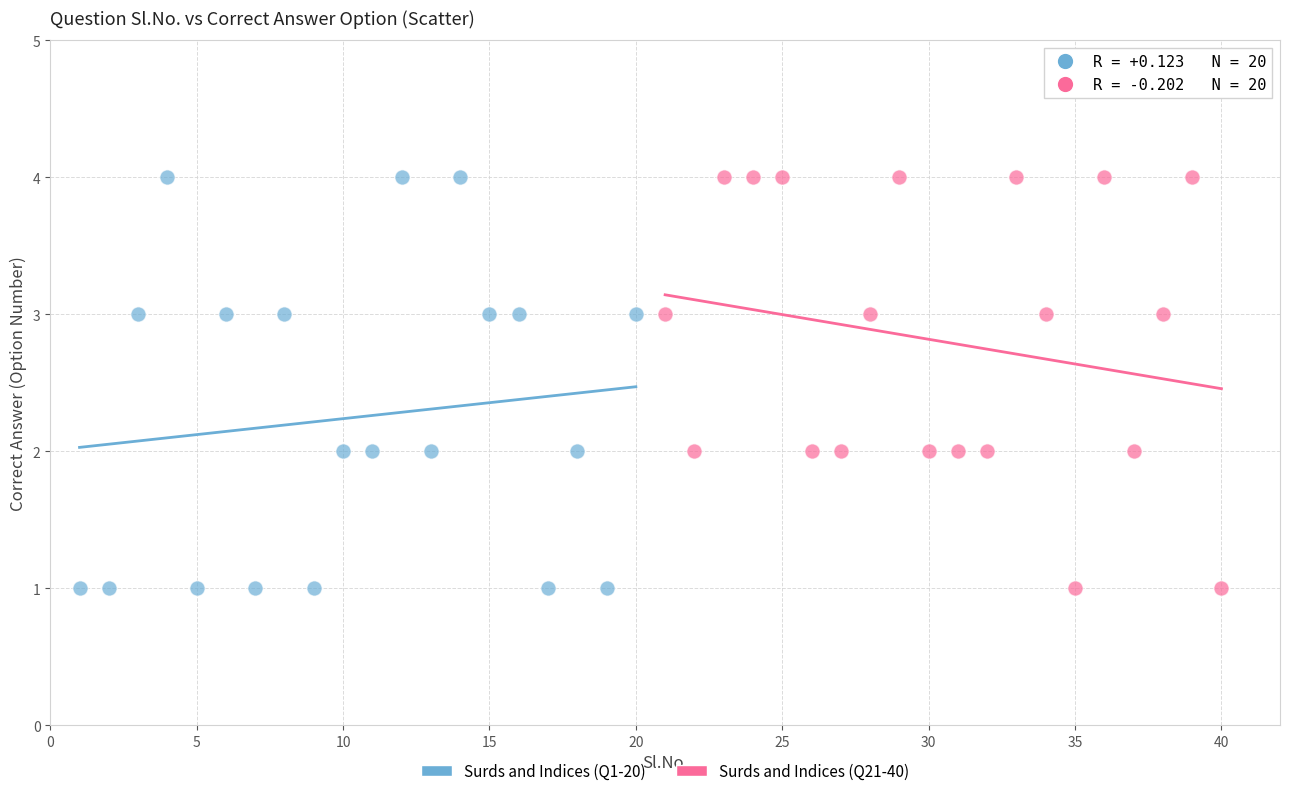

What are all the series names shown in the legend?

Surds and Indices (Q1-20), Surds and Indices (Q21-40)